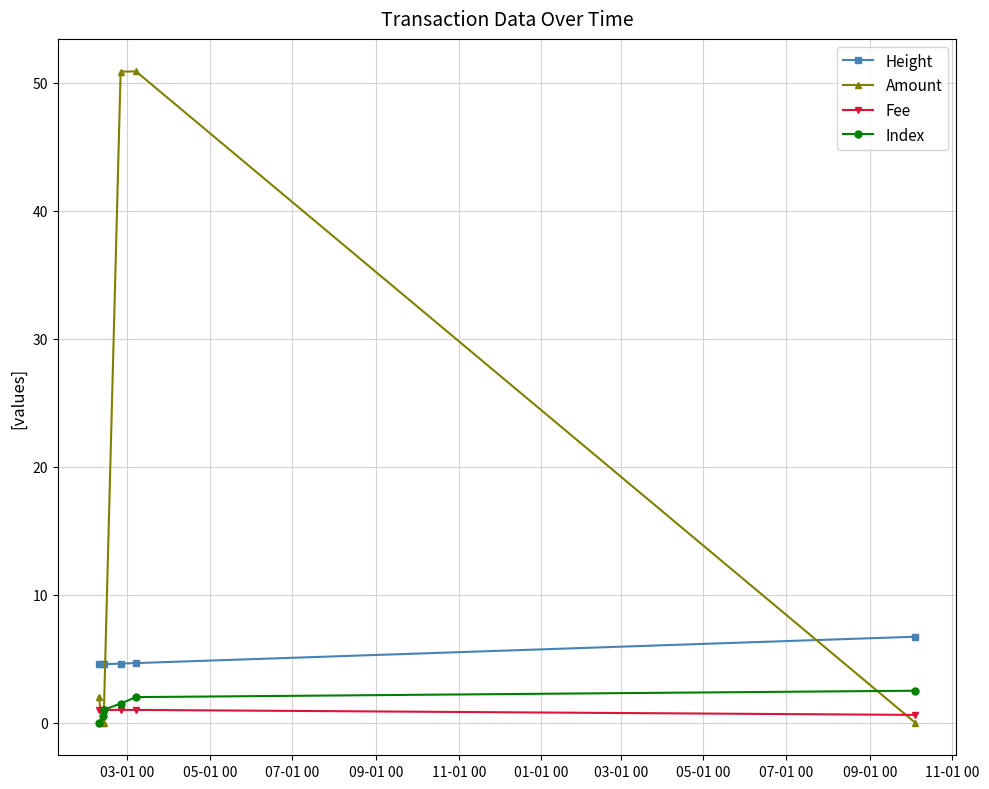

True or false: Height and Fee cross at least once.

False